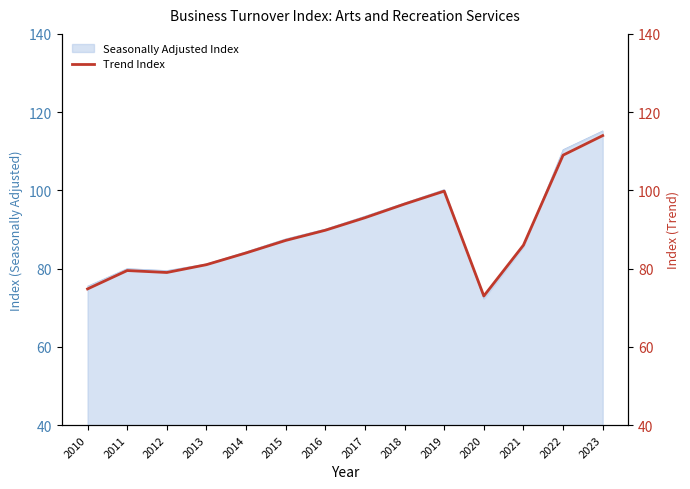

What is the difference between the maximum and minimum values?

41.0